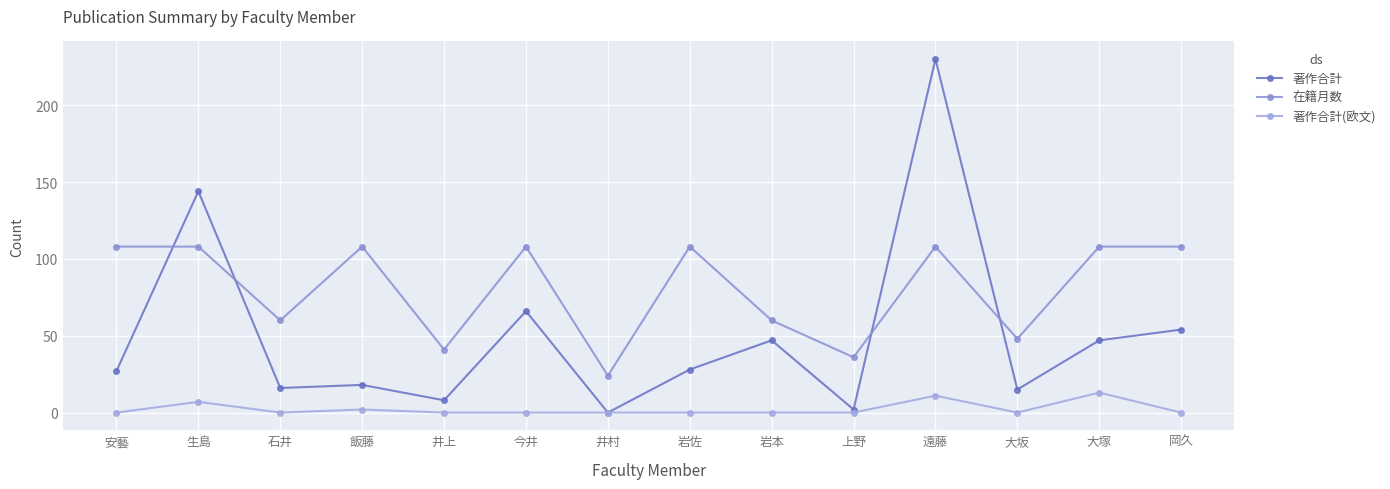

How many series are shown in this chart?

3